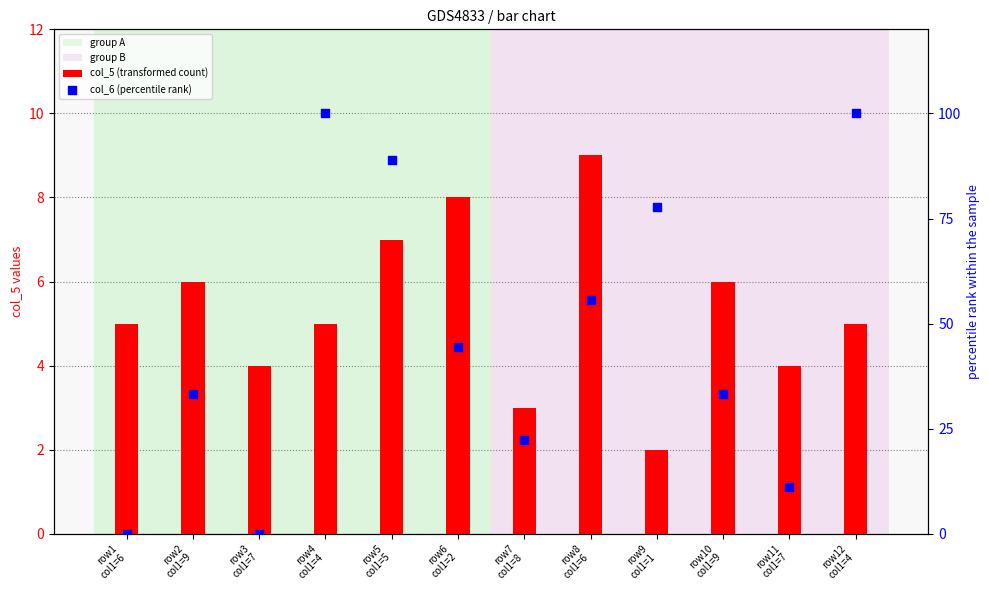

Is the value of col_6 (percentile rank) at row11
col1=7 greater than the value of col_5 (transformed count) at row4
col1=4?

Yes